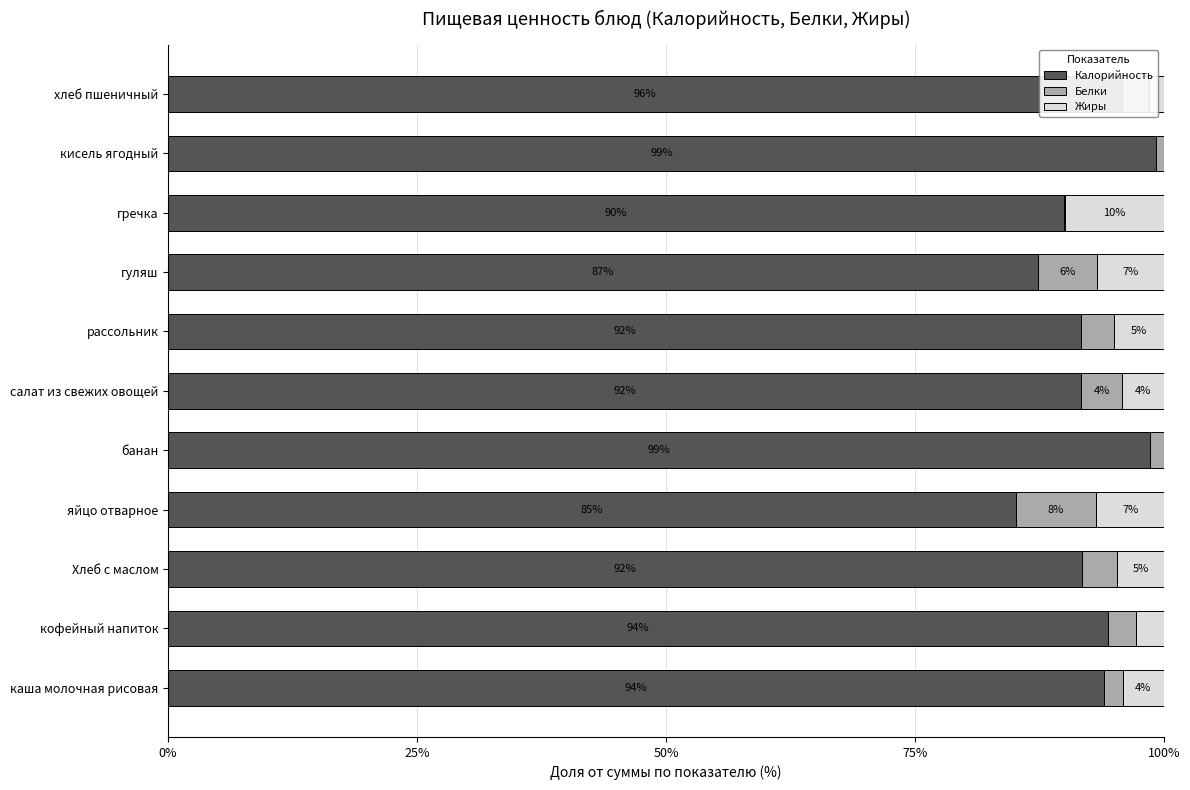

What is the maximum value for Калорийность?

99.2